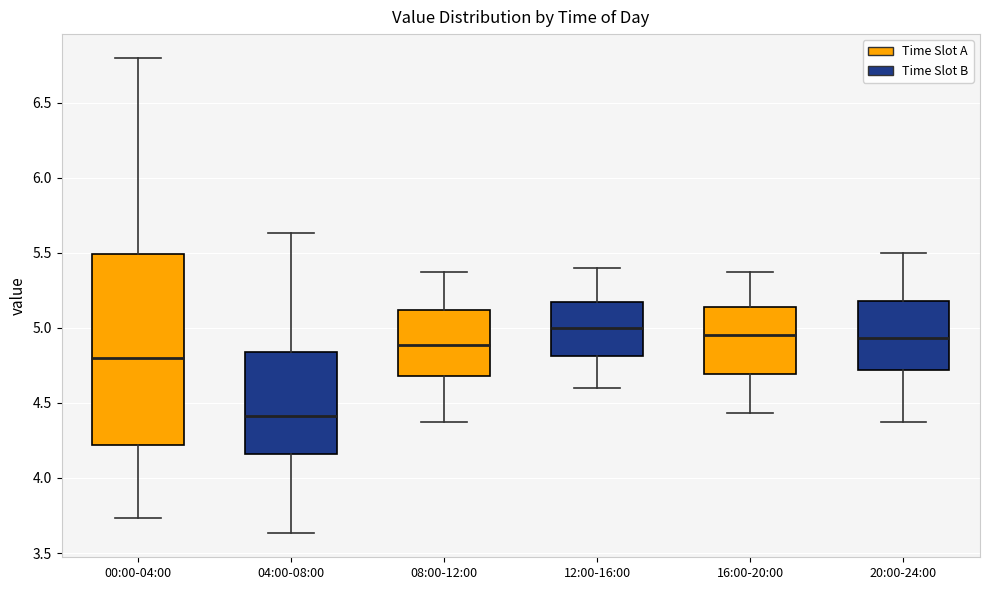

Which box is the tallest, from its lower edge to its upper edge?

00:00-04:00